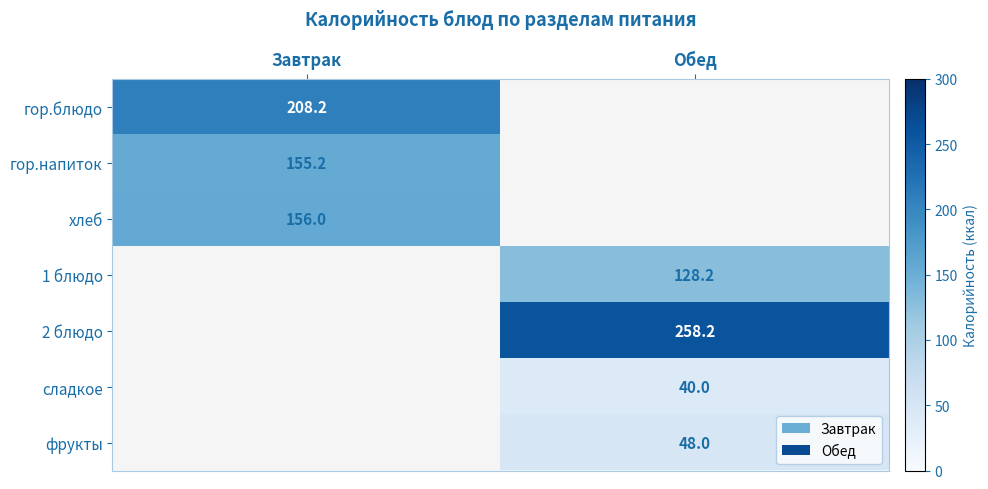

Which has a higher value, Обед or Завтрак?

Завтрак